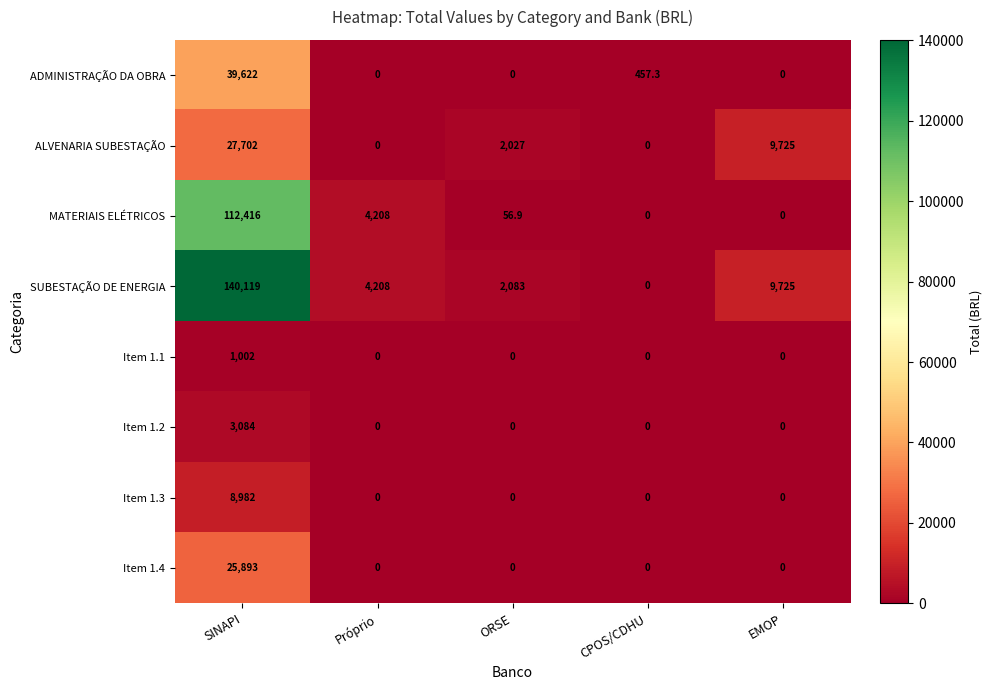

At which category is the sum across all series the highest?

SINAPI